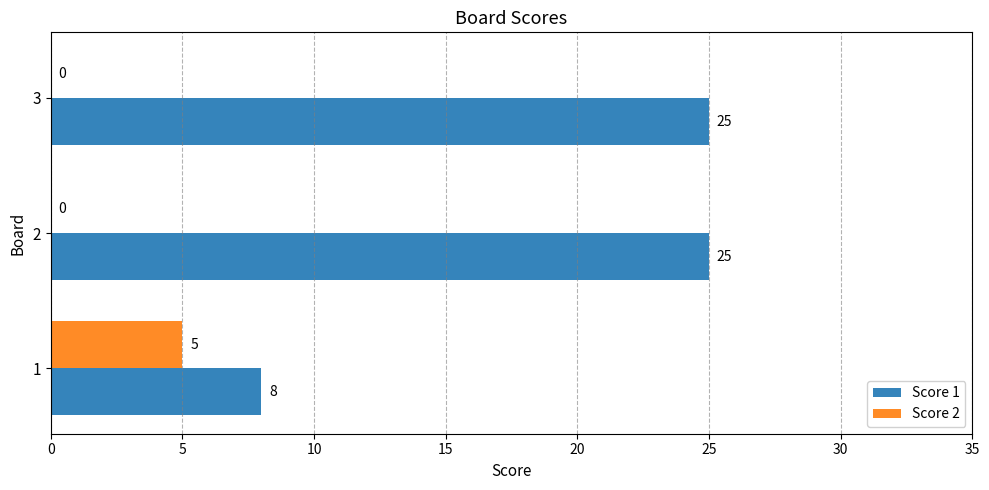

Between 1 and 2, which series saw the biggest shift?

Score 1